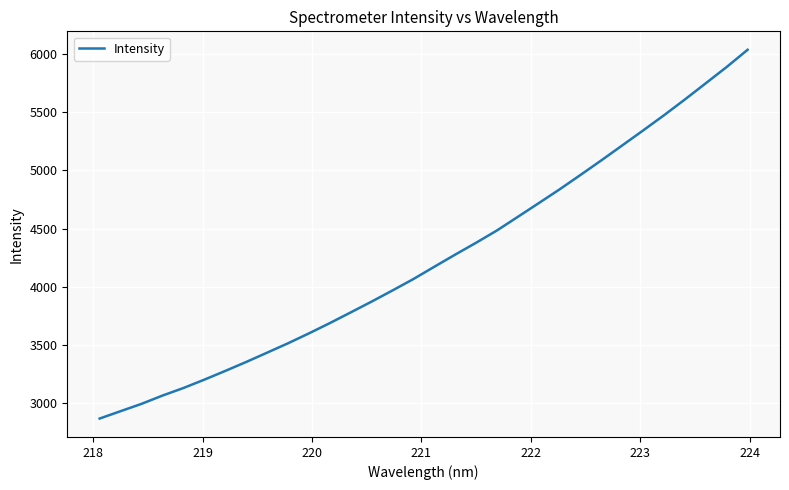

What is the greatest value displayed?

6036.5